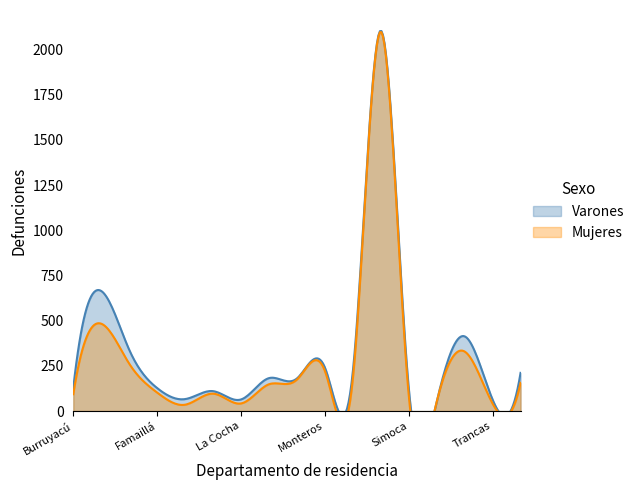

What is the difference between the second highest and minimum values in the Varones series?

613